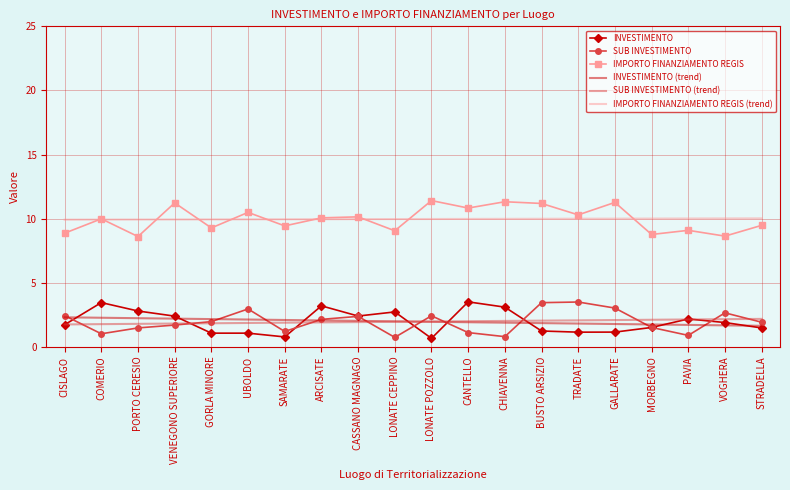

Read the SUB INVESTIMENTO value at TRADATE.

3.5